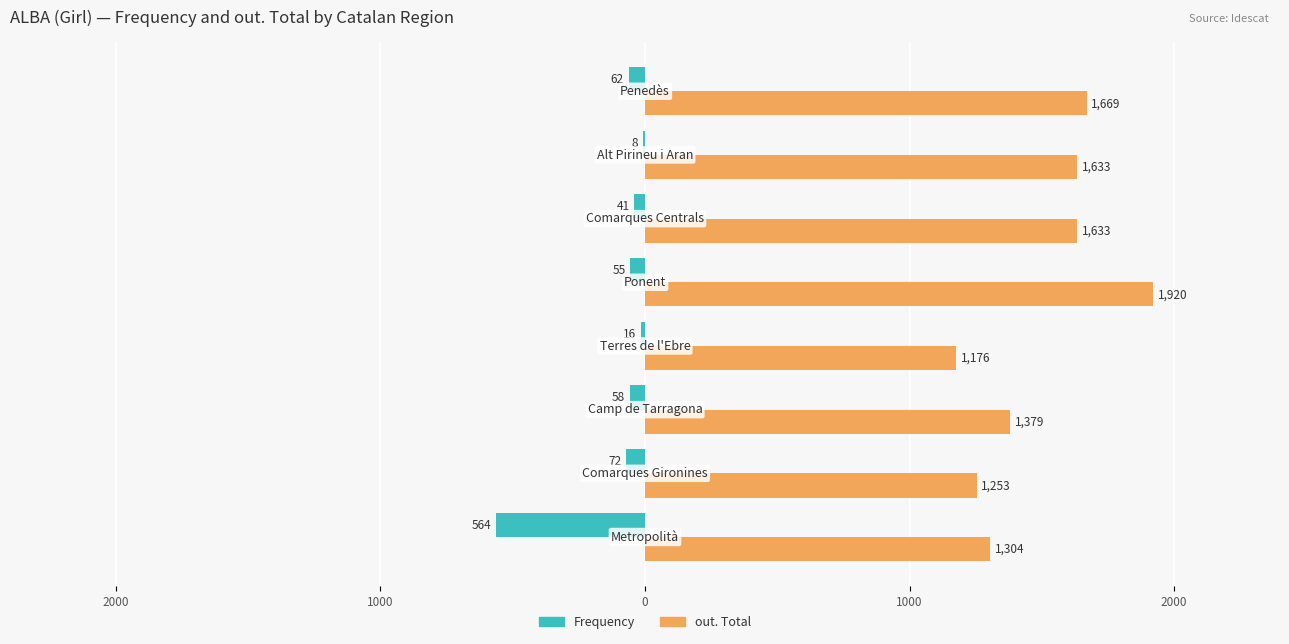

What are all the series names shown in the legend?

Frequency, out. Total